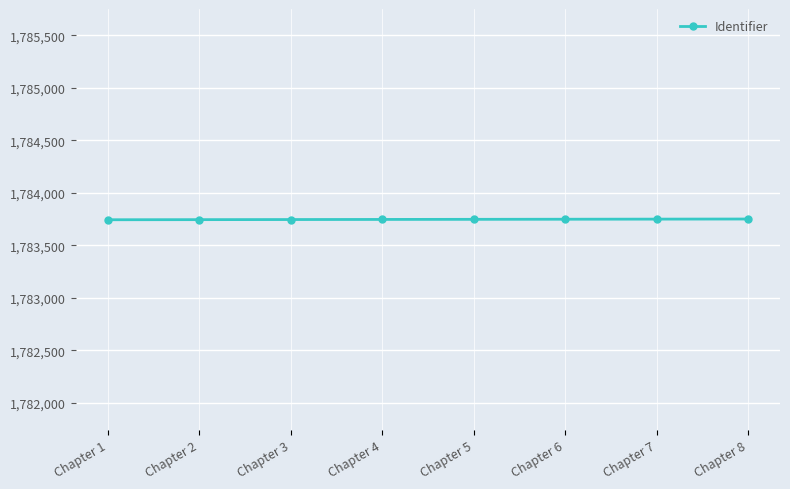

Approximately how many times larger is the value at Chapter 5 compared to Chapter 7?

1.0